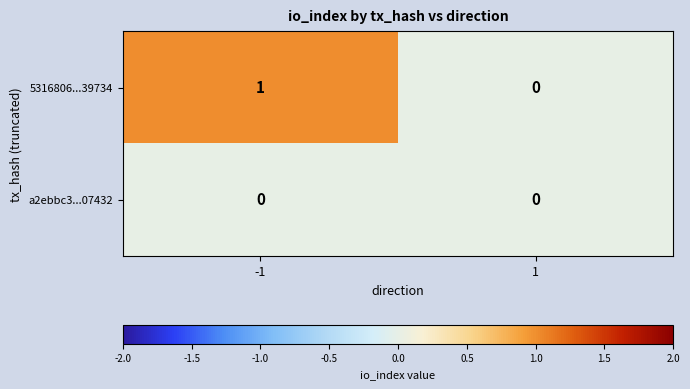

List the series in order of their overall mean, highest first.

5316806...39734, a2ebbc3...07432